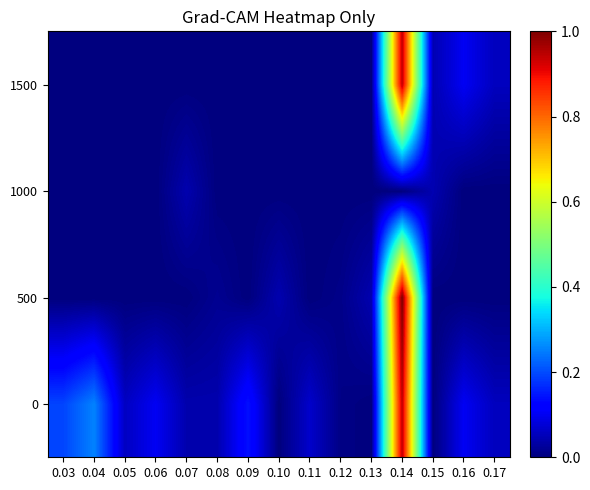

Which category has the lowest value across all series?

0.10